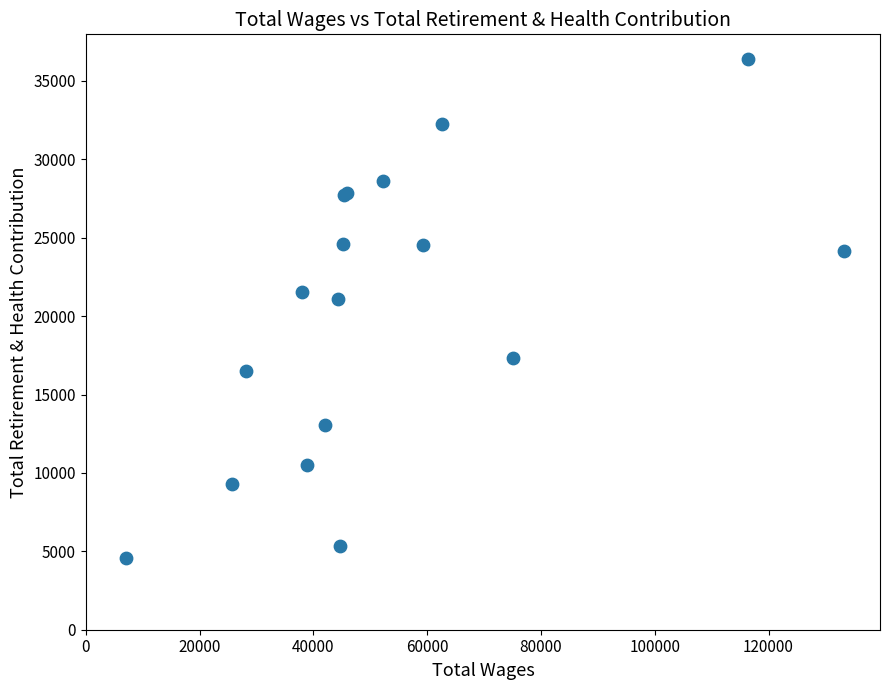

What Y value in the scatter plot is closest to 20483?

21090